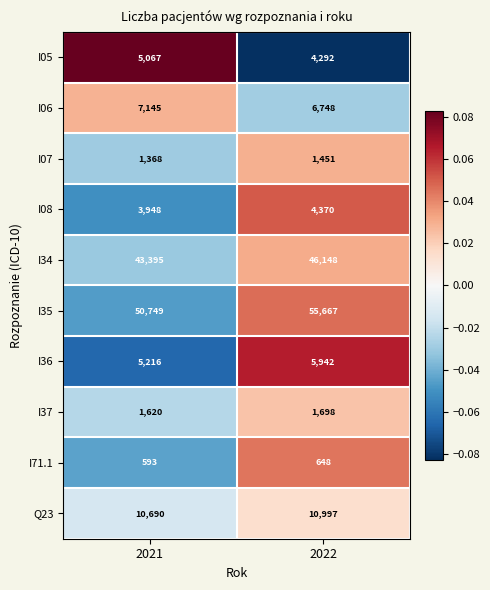

Rank the series by their maximum value, from highest to lowest.

I35, I34, Q23, I06, I36, I05, I08, I37, I07, I71.1